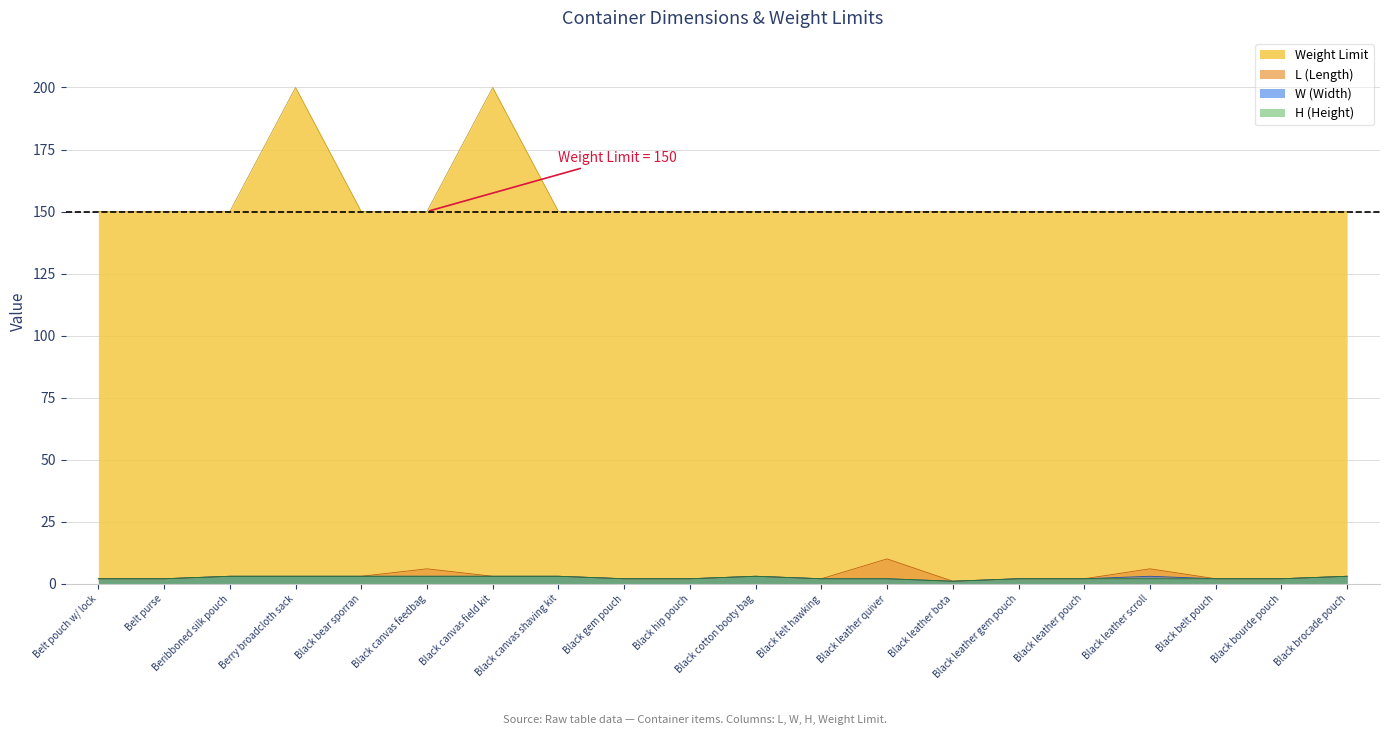

At how many categories does at least one series exceed 173?

2